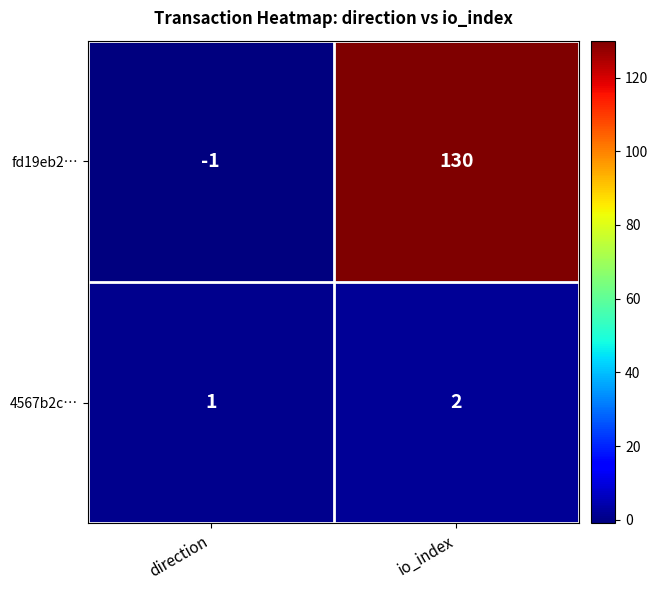

What is the sum of the 4567b2c… values at io_index and direction?

3